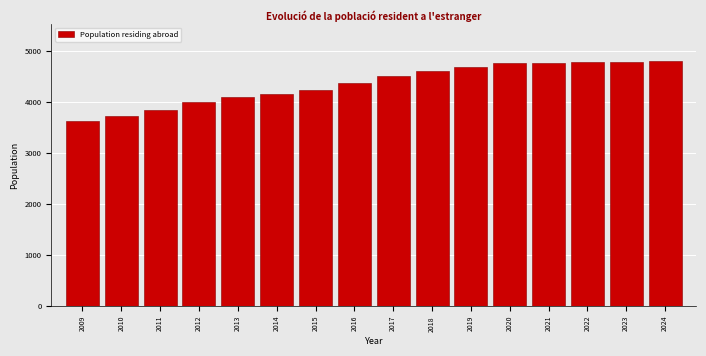

What is the smallest value displayed?

3620